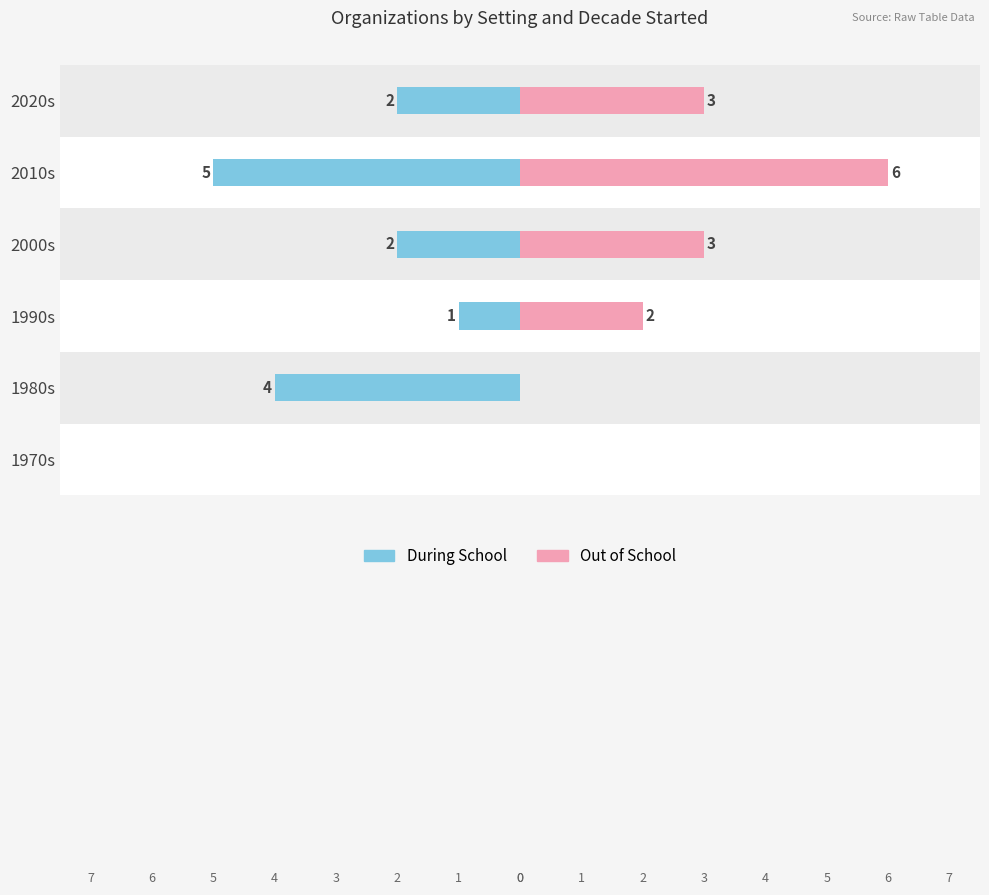

The value of Out of School at 1980s is 0. True or false?

True